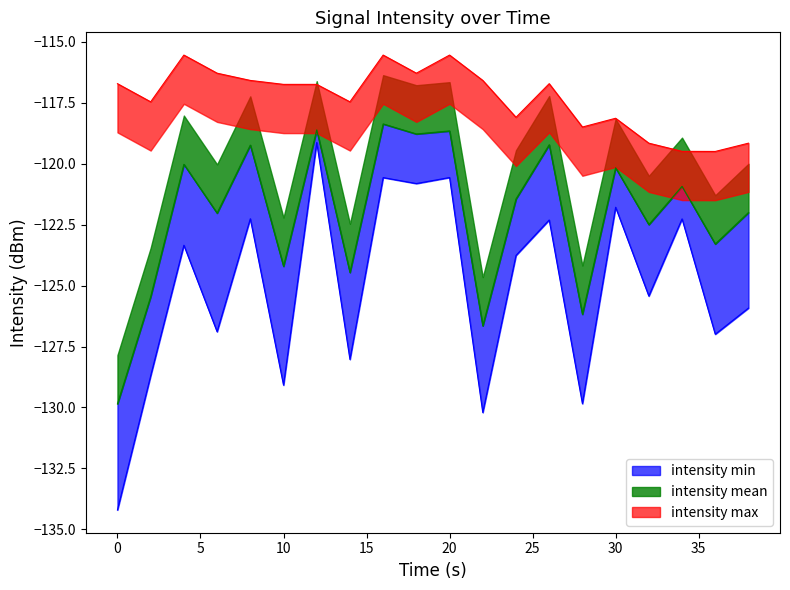

At which category does intensity_max reach its first local peak?

4